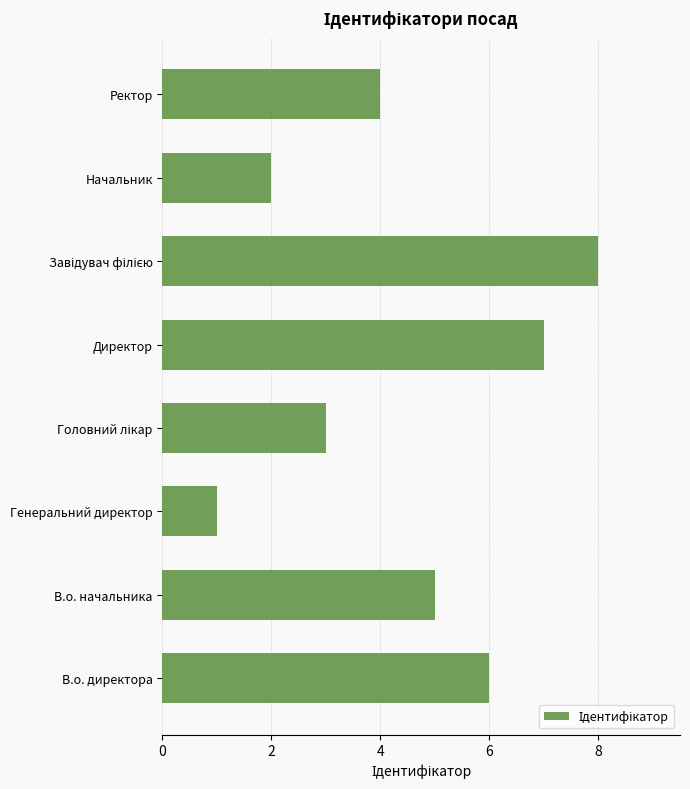

At which label is the value closest to 4?

Ректор